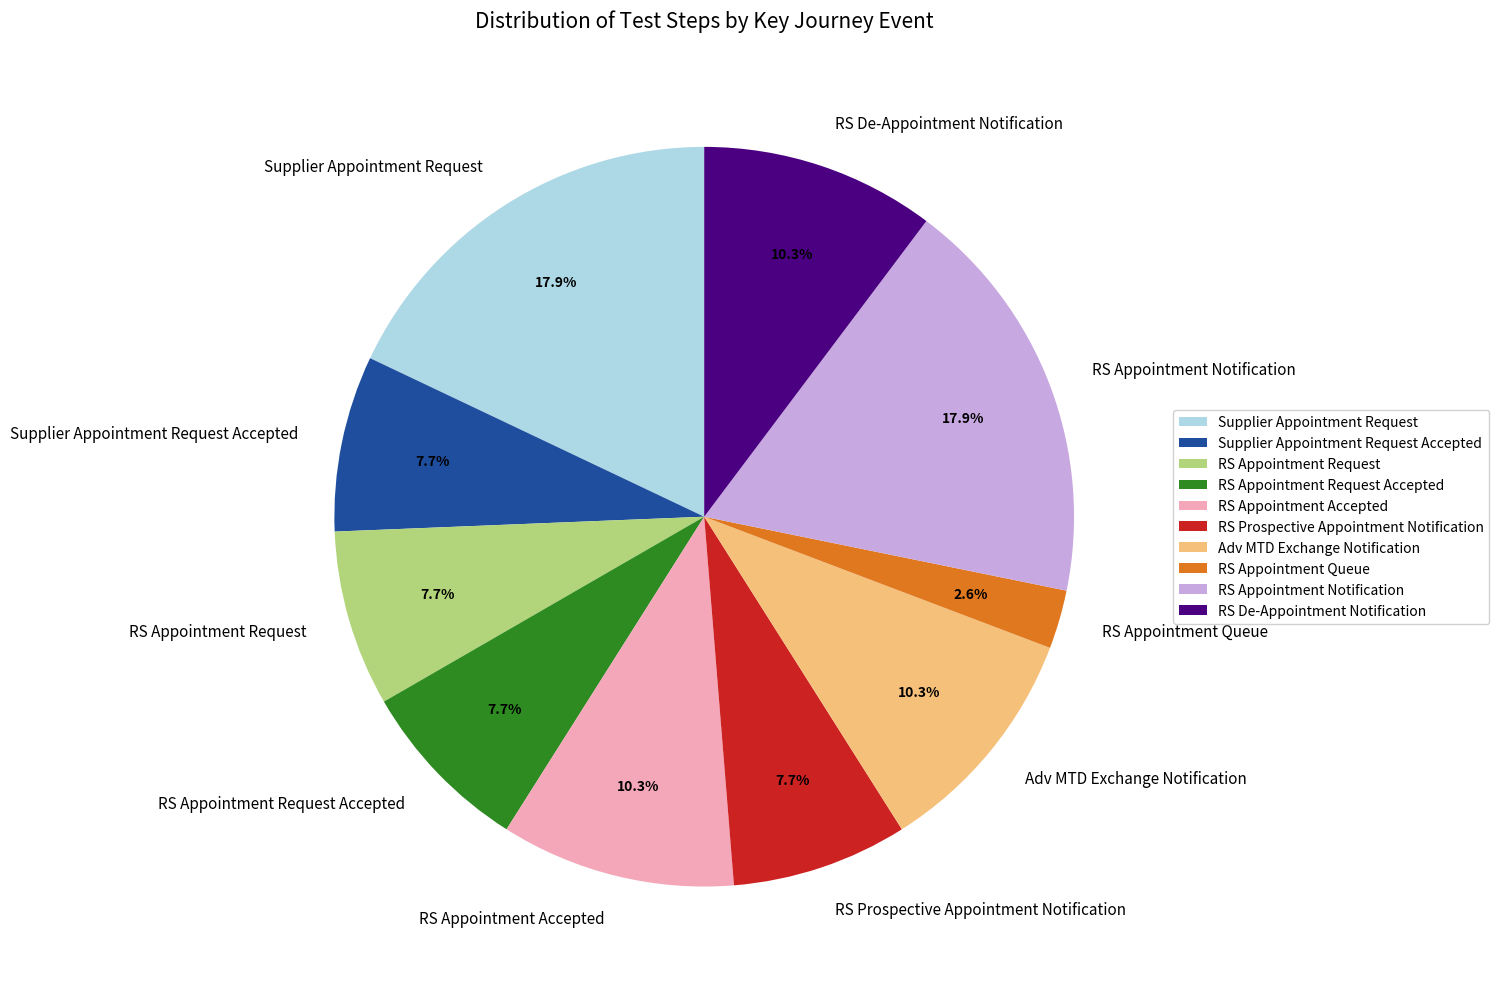

Does RS Appointment Accepted represent more than half of the total?

No